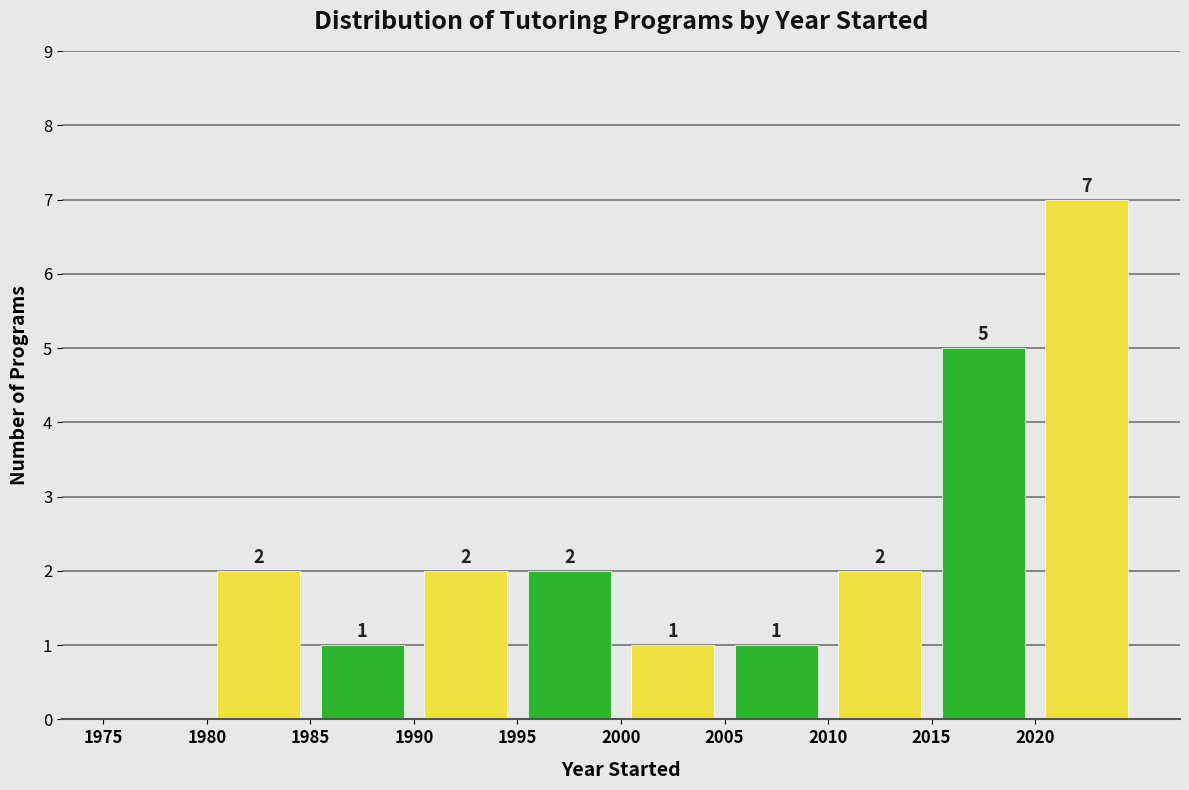

Over which range of the x-axis is the bar tallest?

2020 to 2025